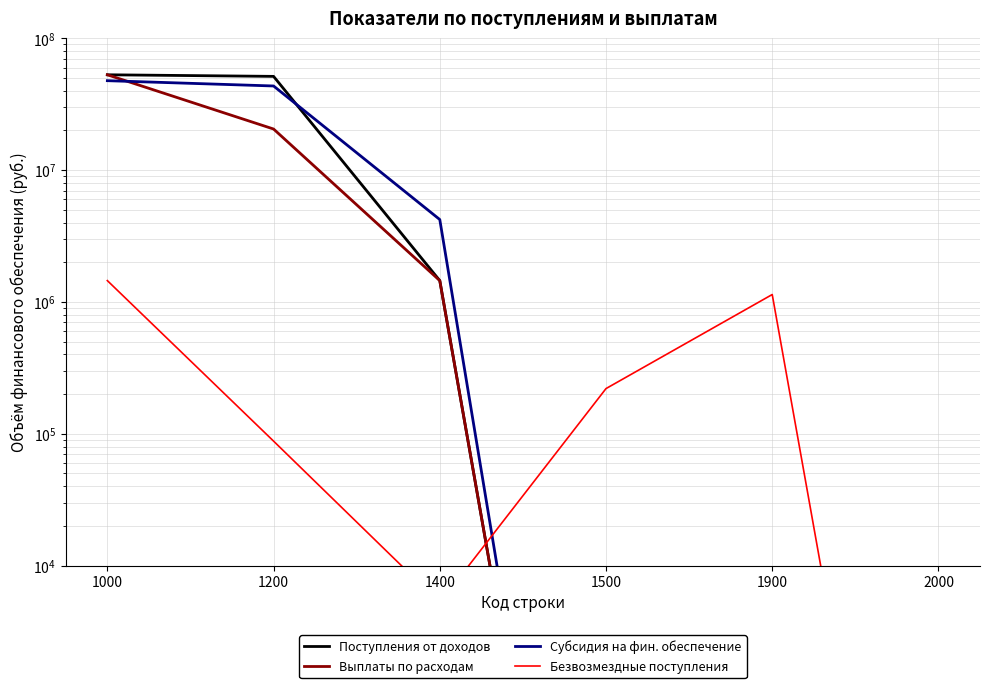

The value of Безвозмездные поступления at 1400 is 2461.9. True or false?

False